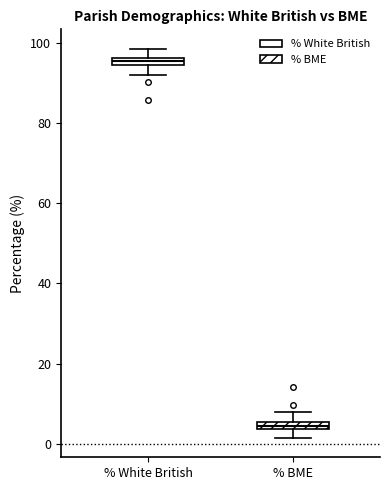

Which box's median line is the lowest?

% BME